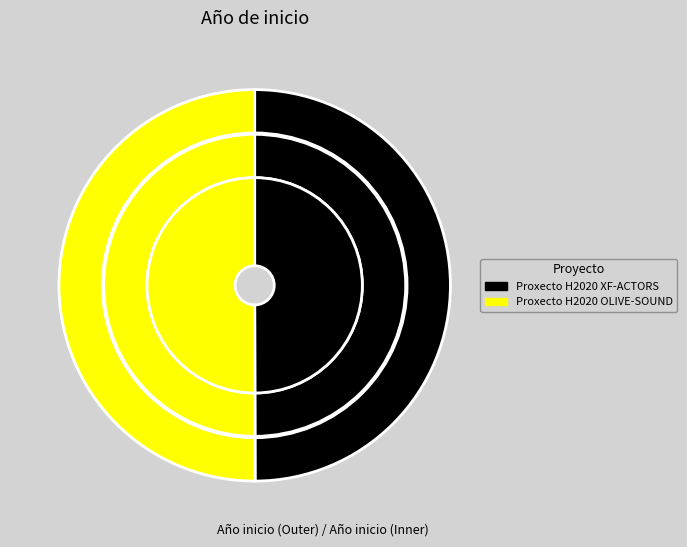

True or false: Proxecto H2020 OLIVE-SOUND accounts for 50% of the total.

True